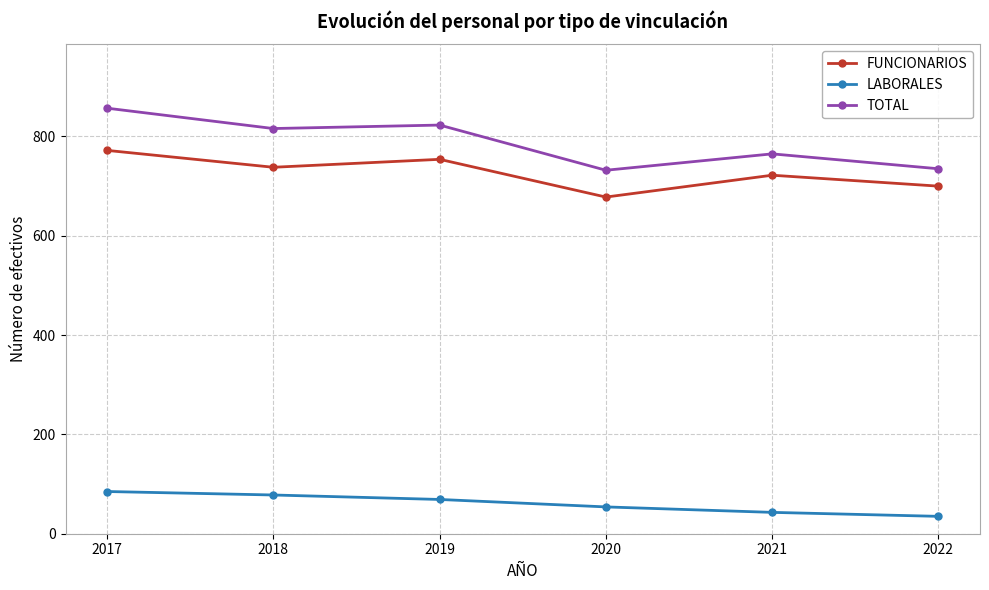

At which category does FUNCIONARIOS reach its first local peak?

2019